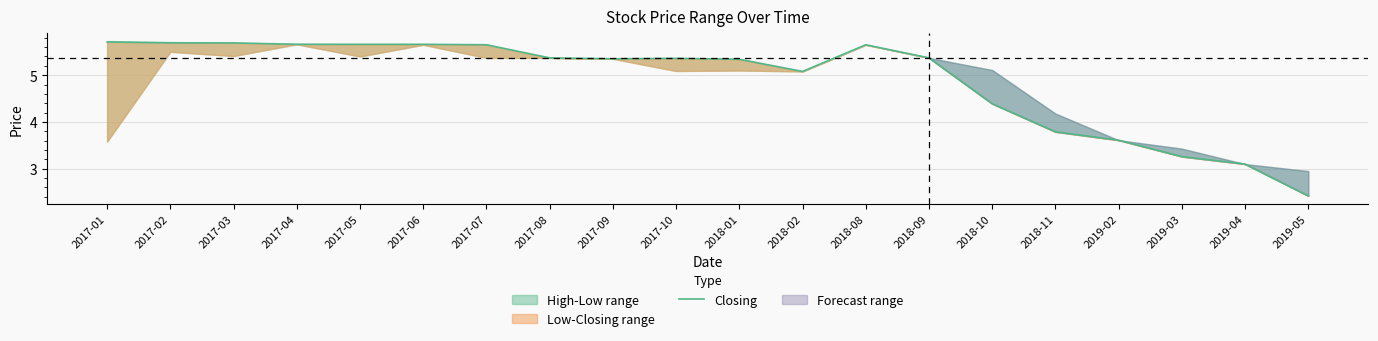

How many data points are less than 5?

6